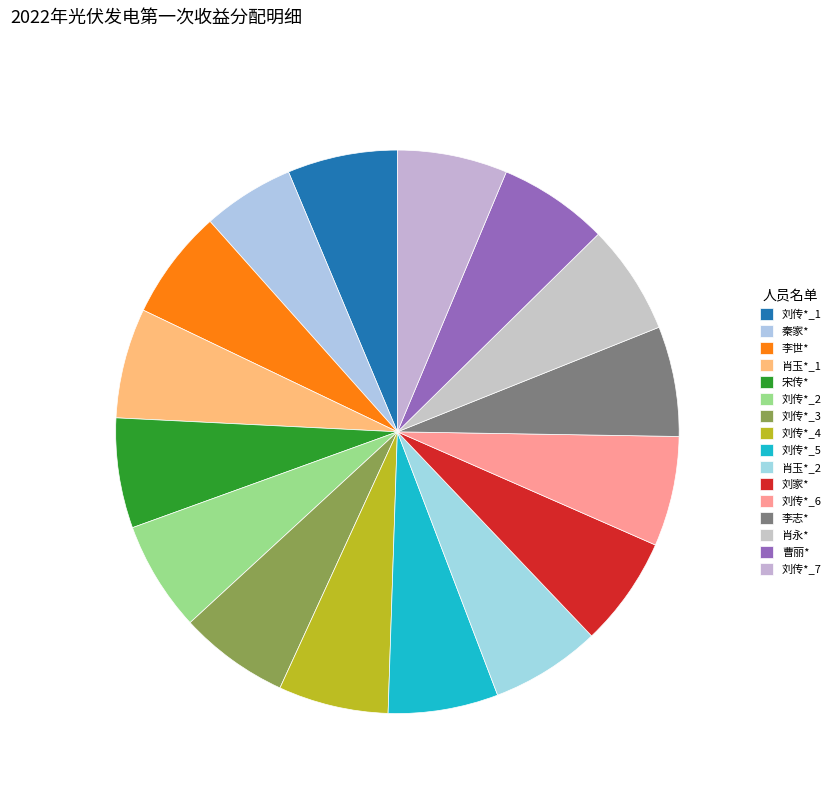

How many segments does this pie chart have?

16